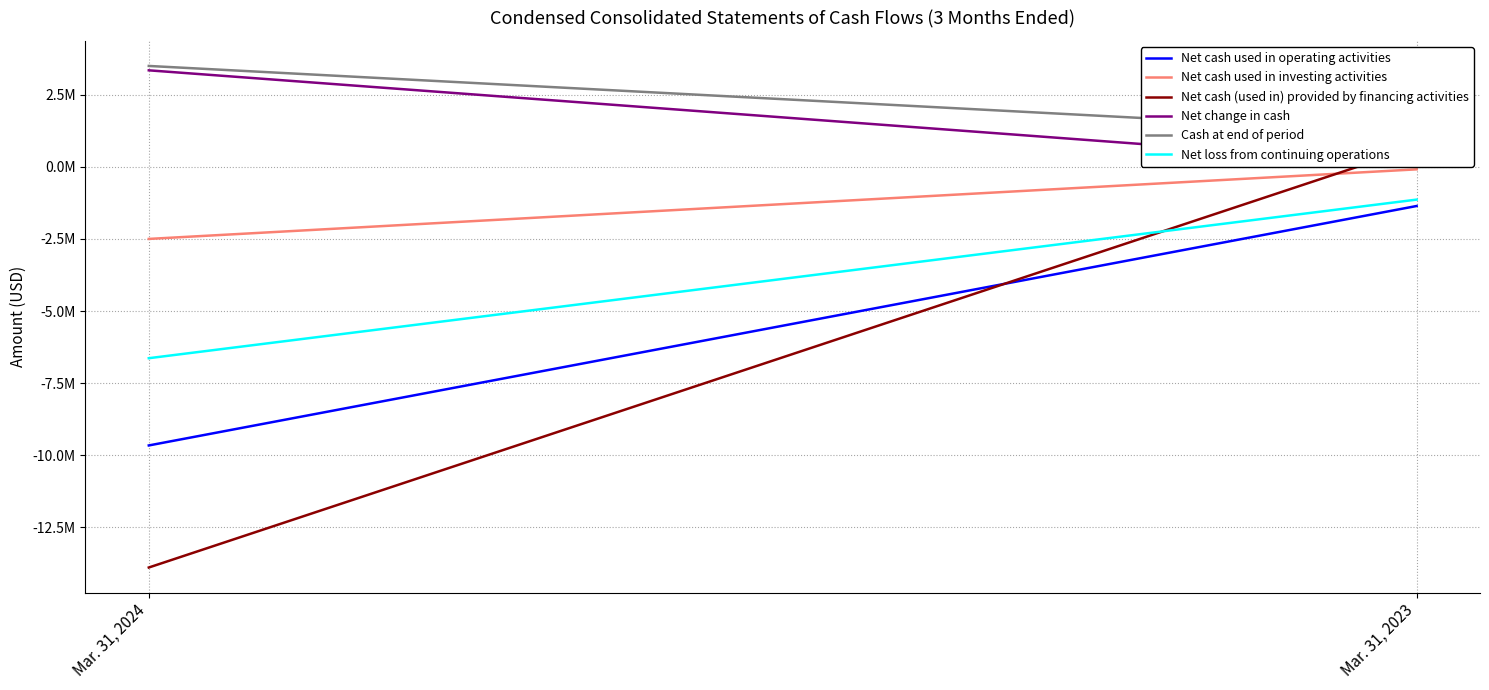

Which series changed the most between Mar. 31, 2024 and Mar. 31, 2023?

Net cash (used in) provided by financing activities